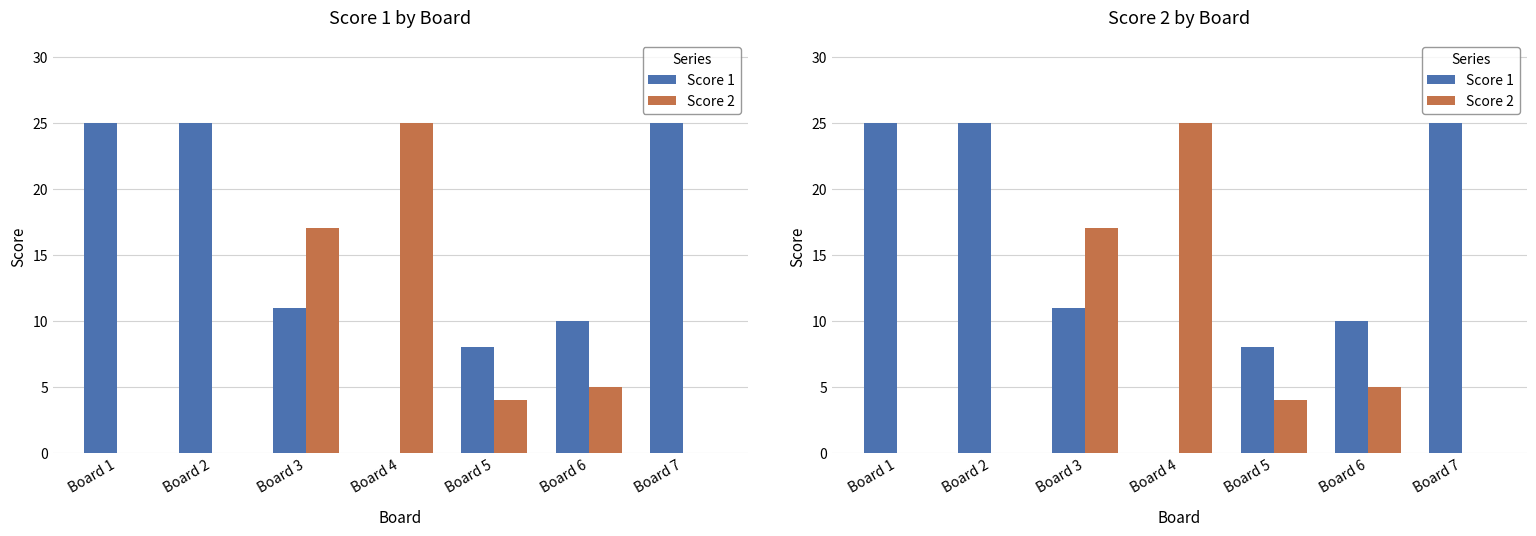

At which category does the chart reach its minimum across all series?

Board 4